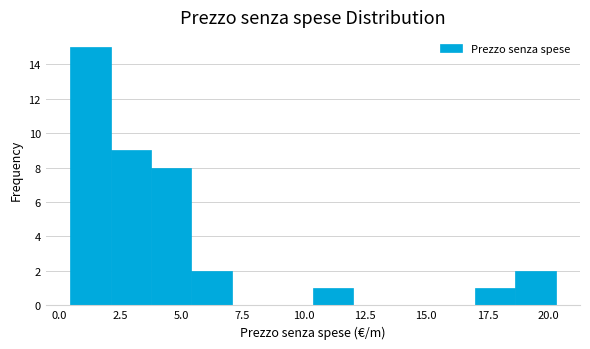

Read against the x-axis, roughly where is the centre of the tallest bar?

1.5